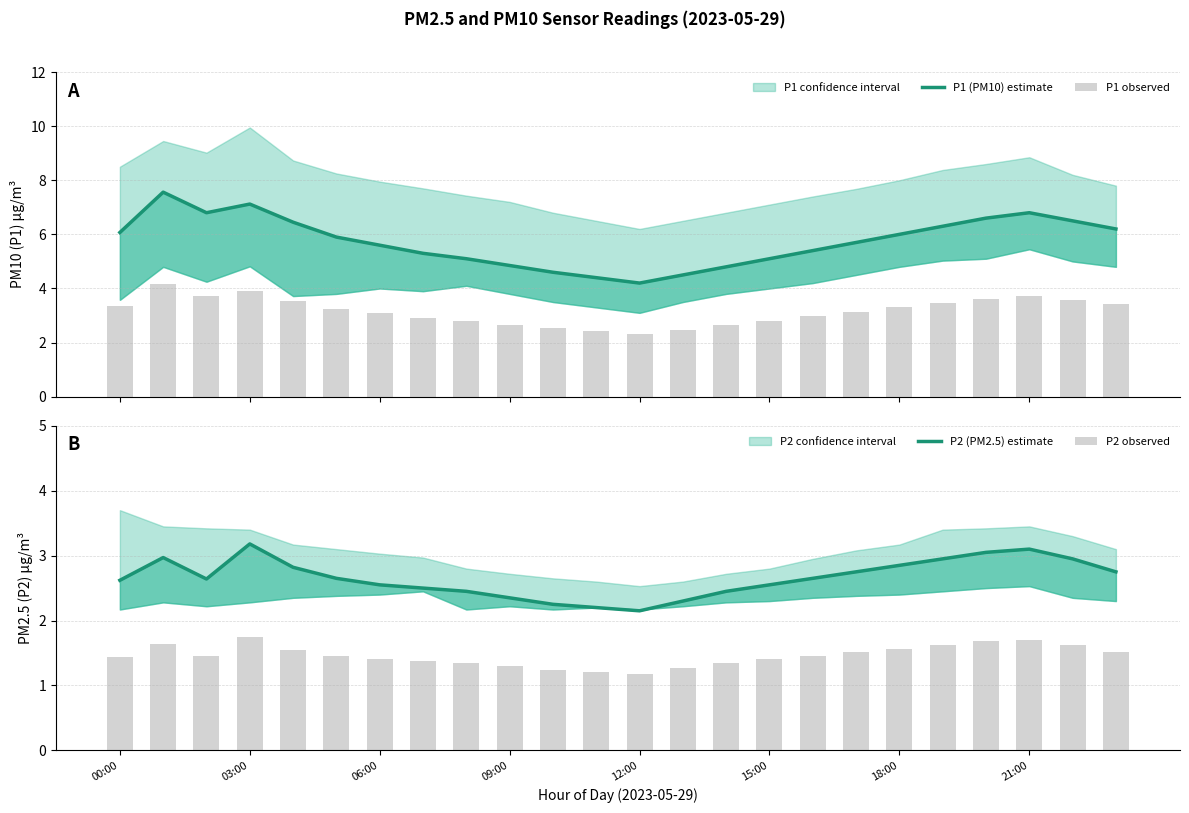

At how many categories does at least one series exceed 7?

2